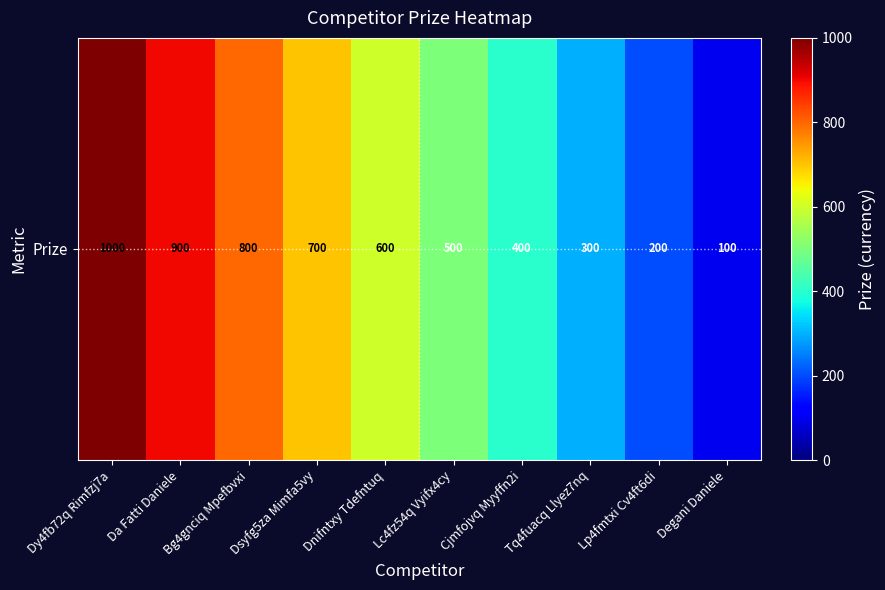

What is the difference between the values at Bg4gnciq Mpefbvxi and Lc4fz54q Vyifx4cy?

300